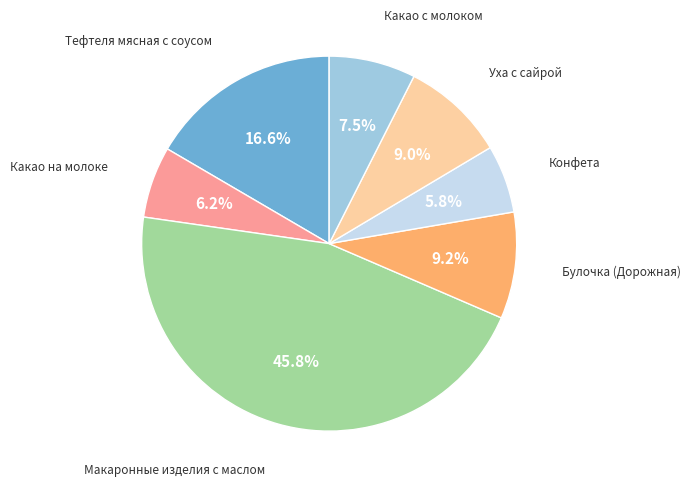

Is there a majority slice in this chart?

No